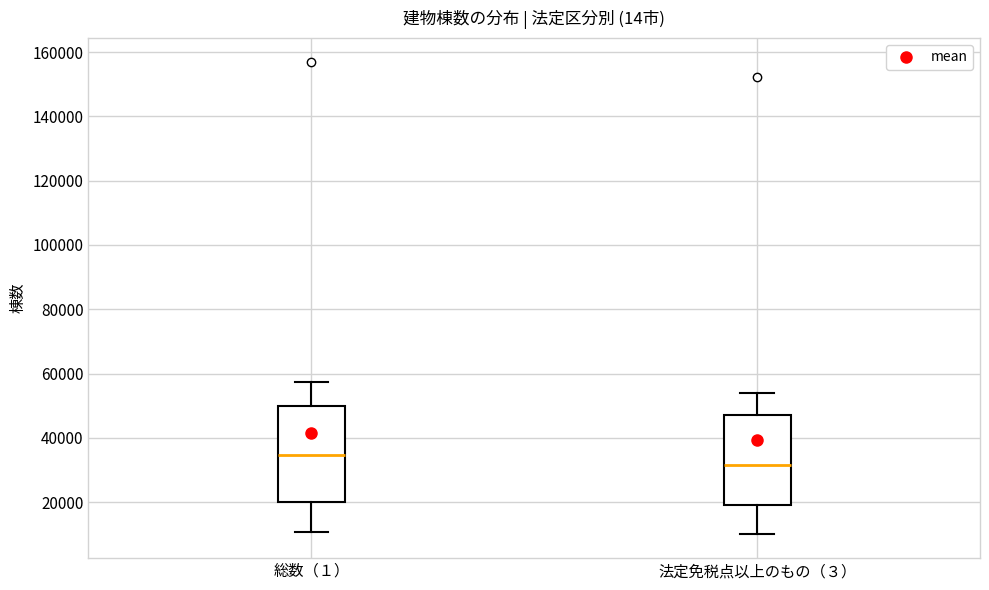

Reading left to right, read every box against the y-axis: the position of its median line, the range the box covers, and the ends of its whiskers. The values are not printed on the chart, so give them approximately, as read against the axis.

総数（１）: median 34000, box 20000 to 50000, whiskers 10000 to 58000
法定免税点以上のもの（３）: median 32000, box 20000 to 48000, whiskers 10000 to 54000